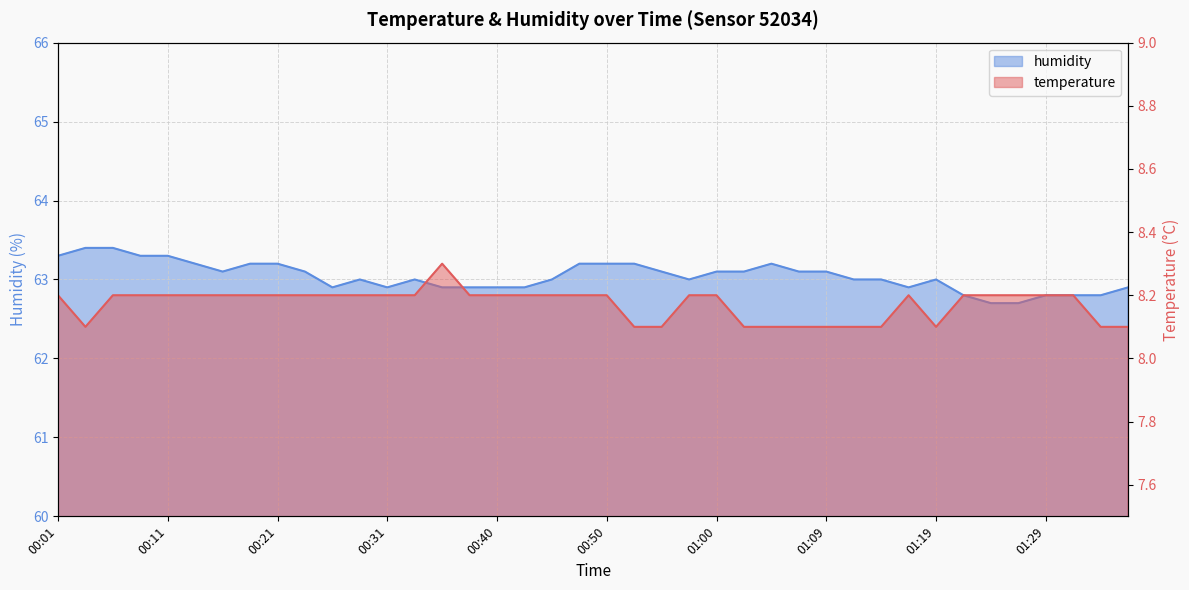

What is the difference between the maximum and minimum values in the temperature series?

0.2